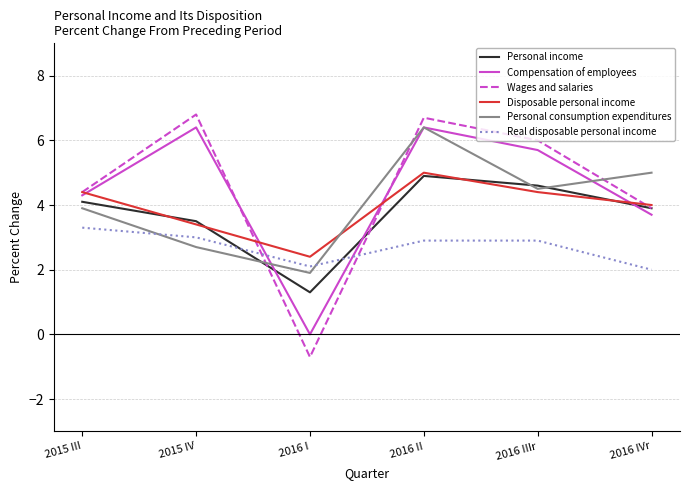

What is the average value of the Personal income series?

3.7